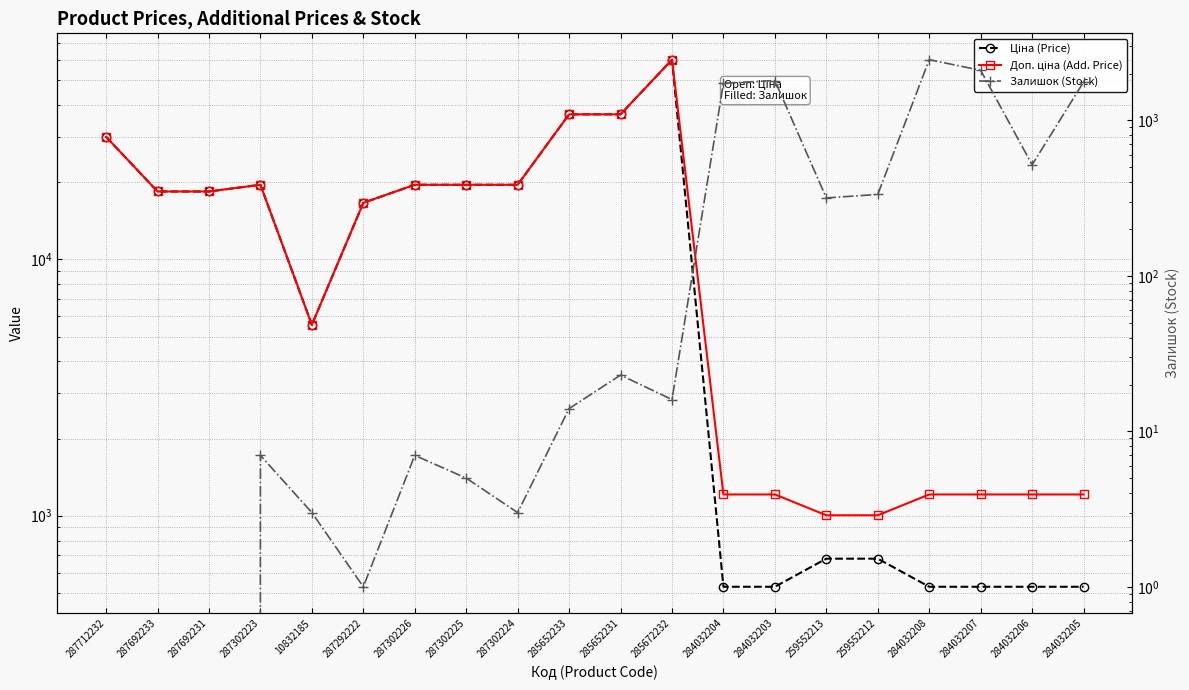

What is the highest value of the Залишок (Stock) series?

2457.0